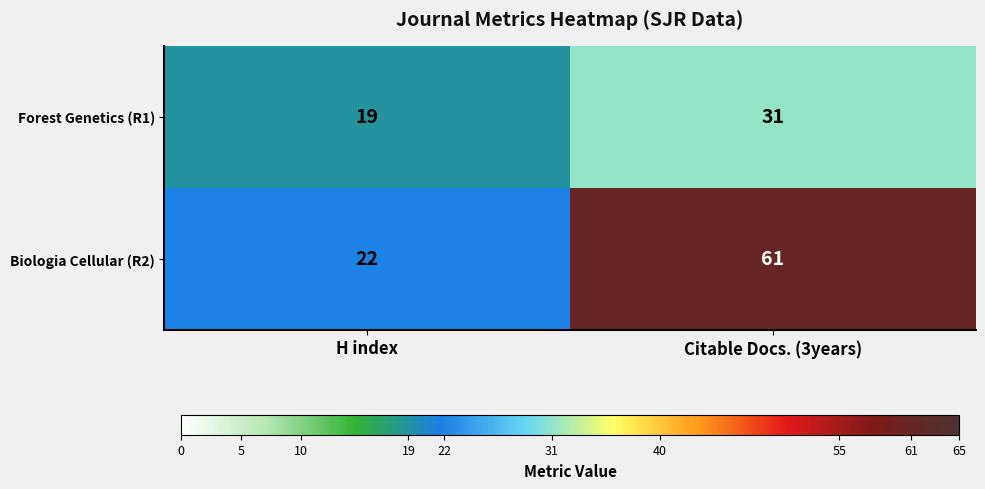

Reading left to right, list all the values displayed in this chart.

Forest Genetics (R1): 19	31
Biologia Cellular (R2): 22	61